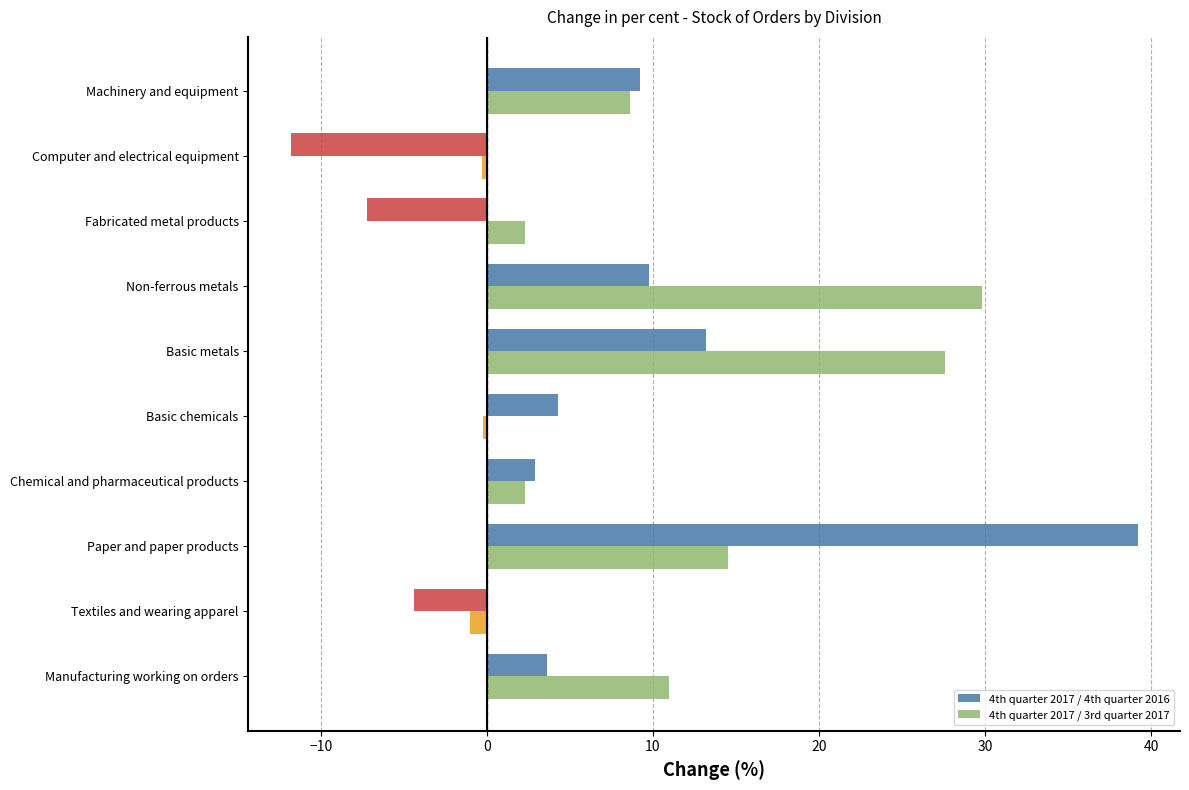

The 4th quarter 2017 / 4th quarter 2016 series shows 2.9 at Chemical and pharmaceutical products. True or false?

True